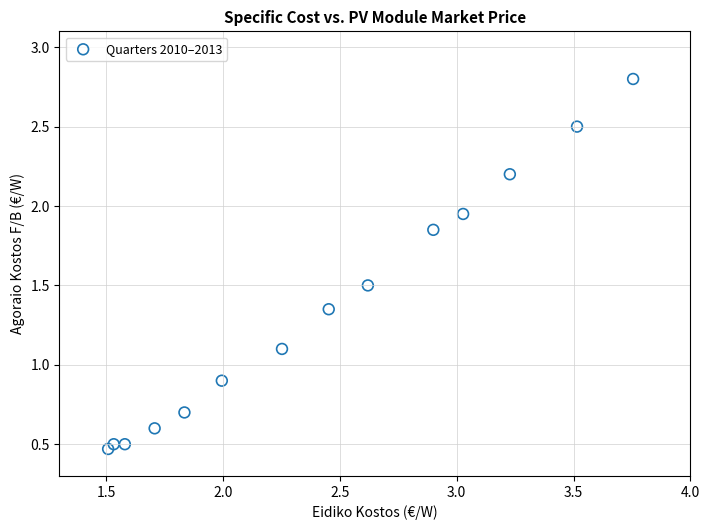

What is the range of Y values (max minus min)?

2.3